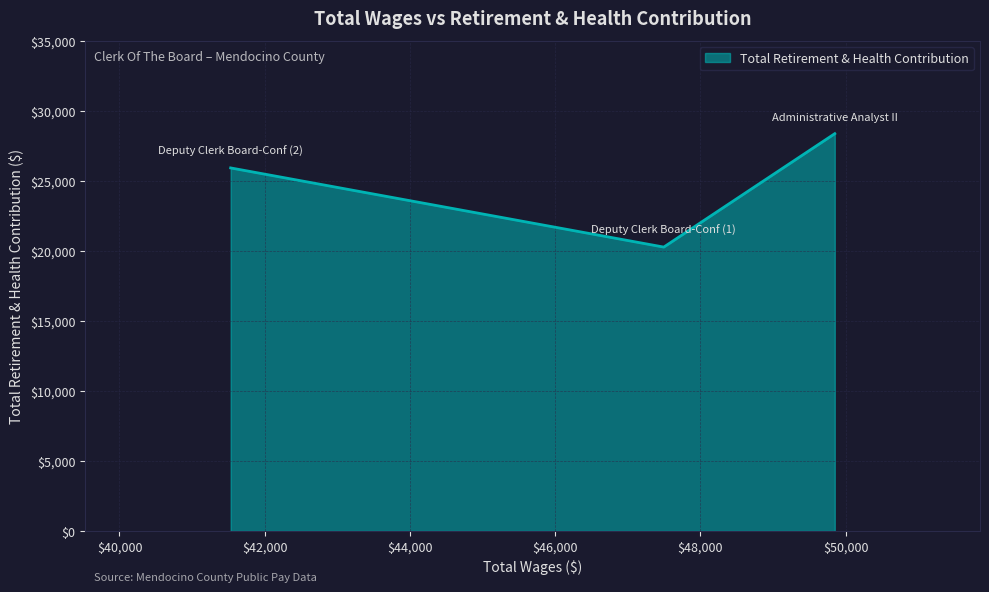

What is the sum of all values?

74571